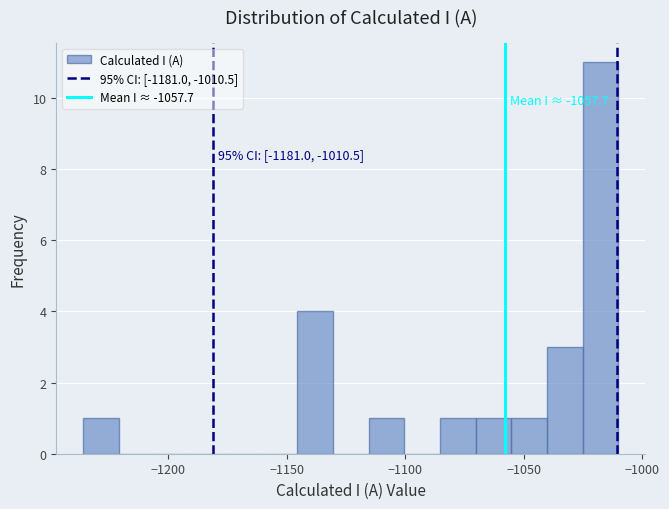

Read against the x-axis, roughly where is the centre of the tallest bar?

-1020